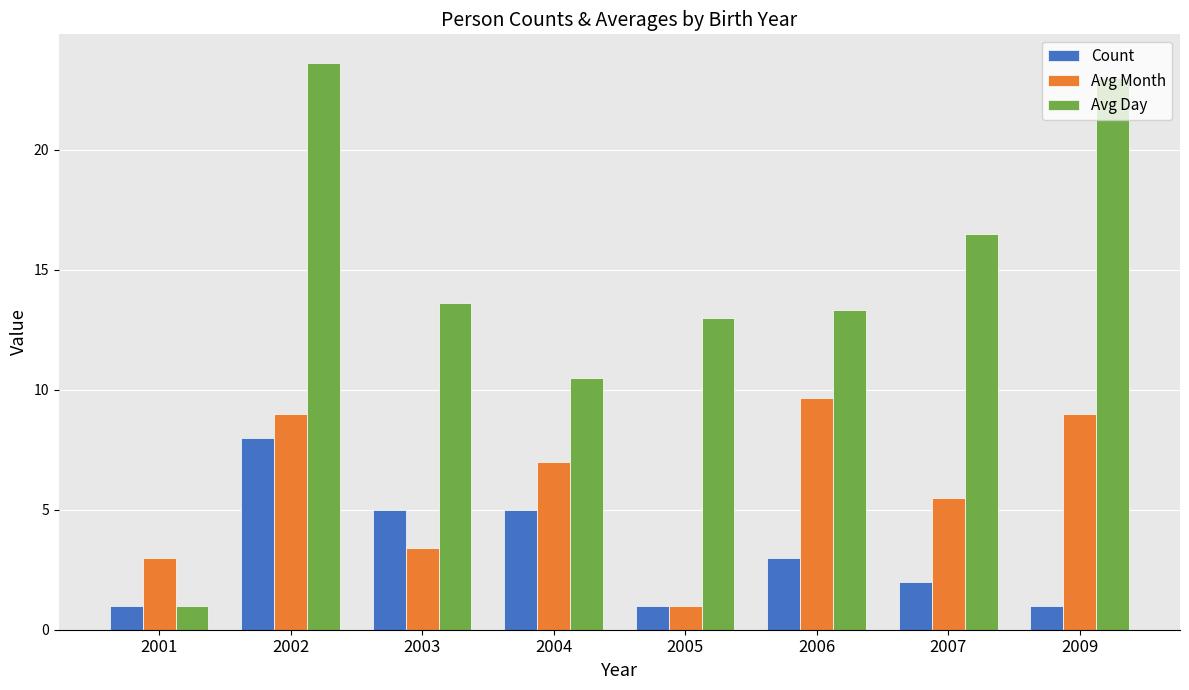

What is the value of the Count bar at the 2nd from the left?

8.0